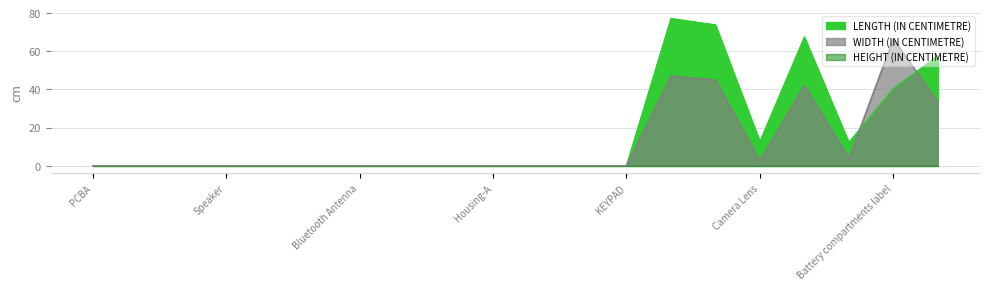

At which category is the sum across all series the highest?

LCD Lens